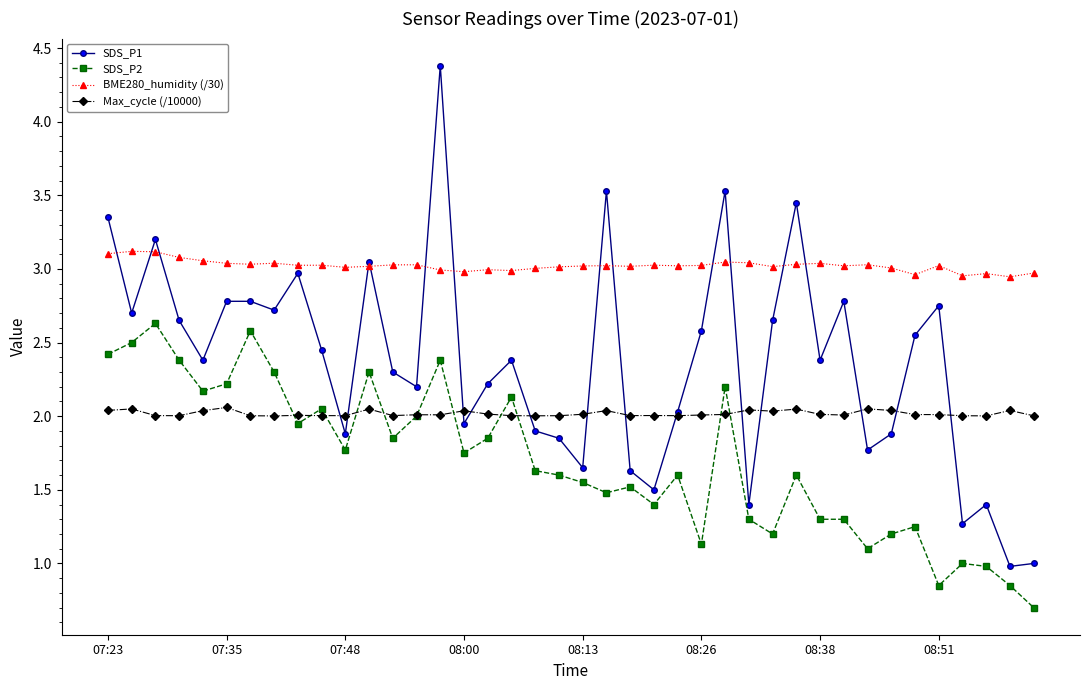

What is the minimum value shown in the chart?

0.7